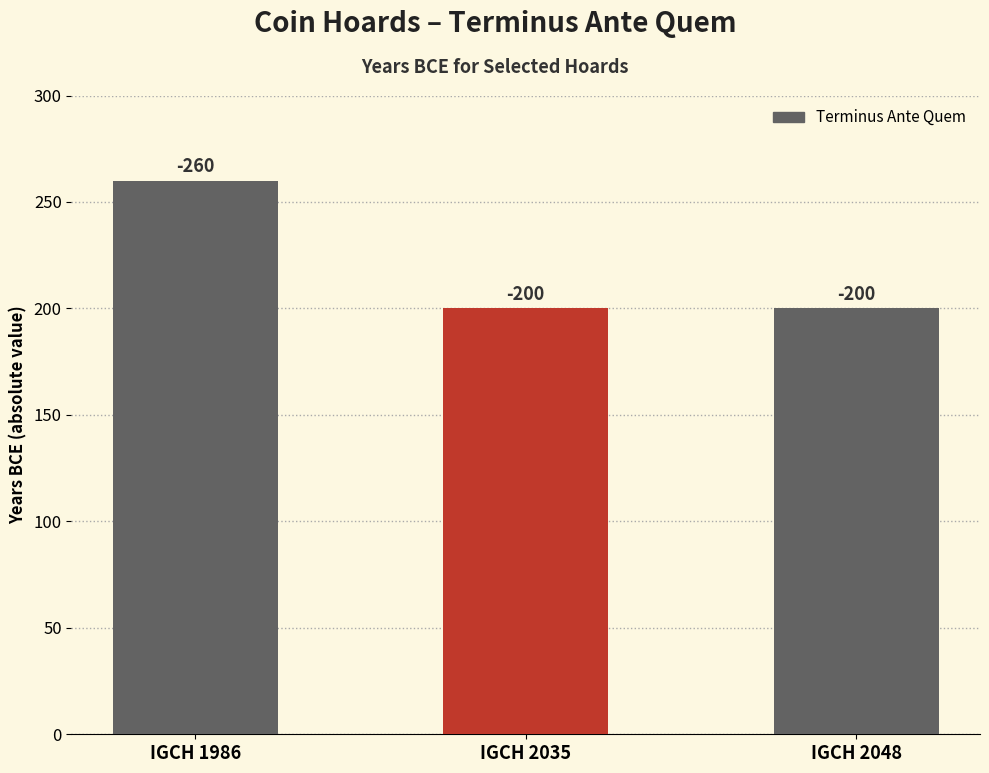

How many bars are there in total?

3